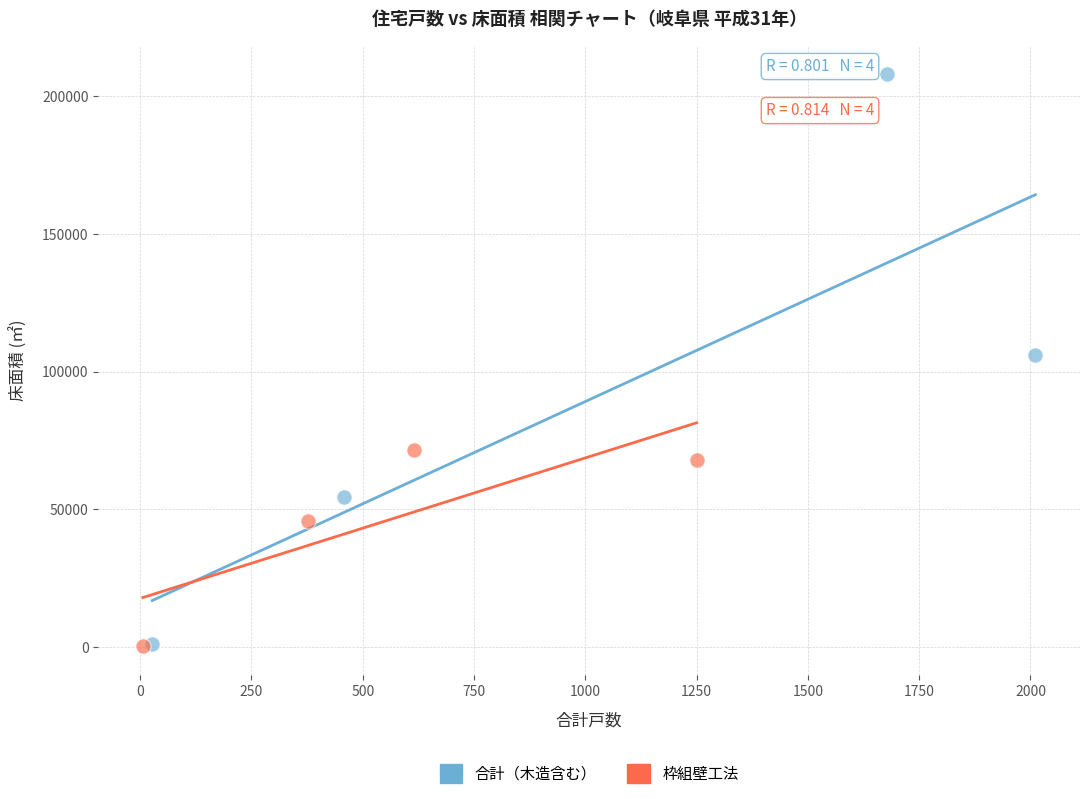

Which series reaches the maximum Y coordinate?

合計（木造含む）